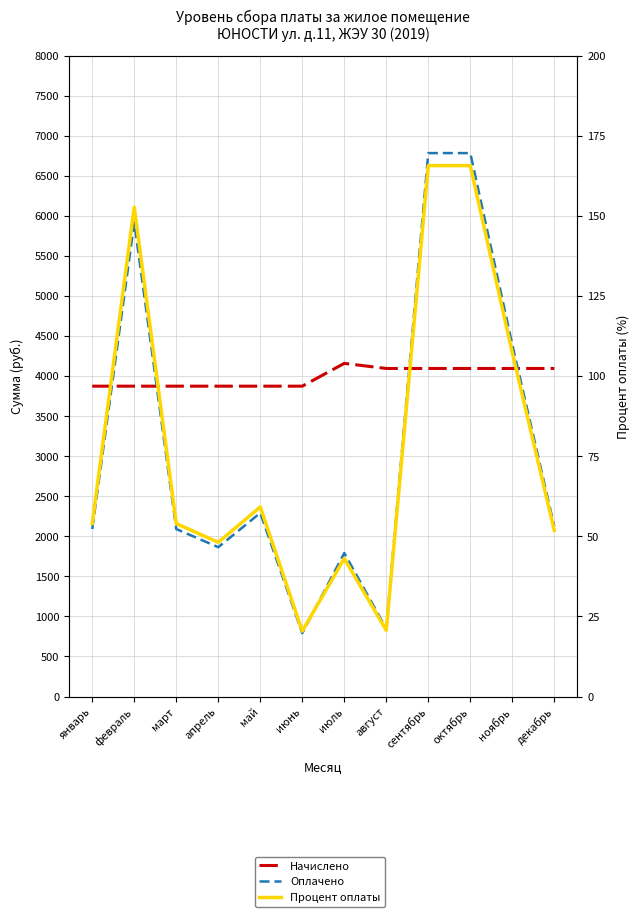

The value of Начислено at август is 4094.5. True or false?

True